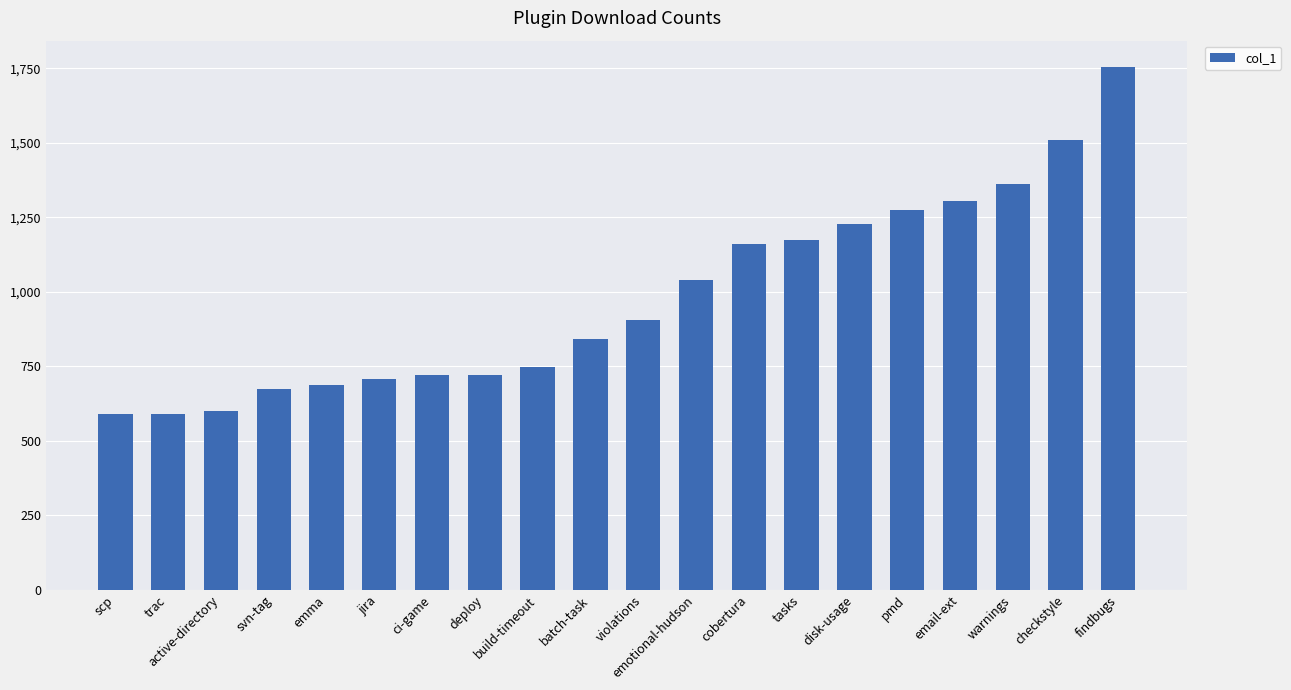

Does the chart contain stacked bars?

No